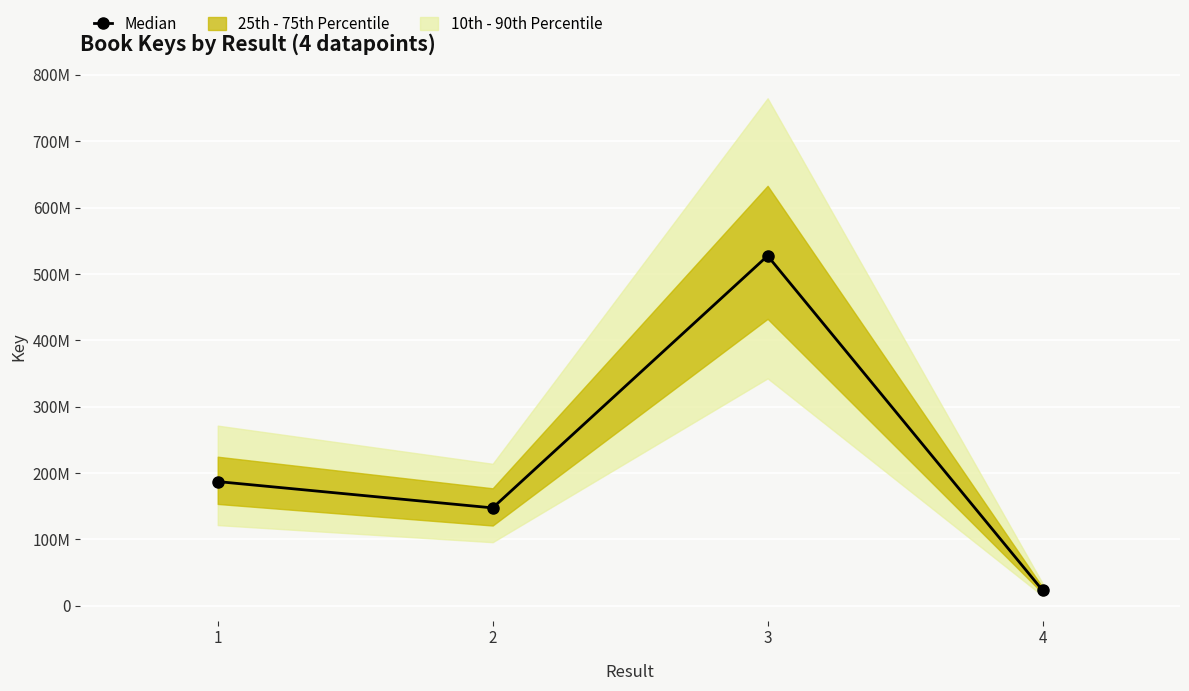

Reading left to right, what are all the values shown in this chart?

1=187247867	2=147606071	3=527293016	4=23517762